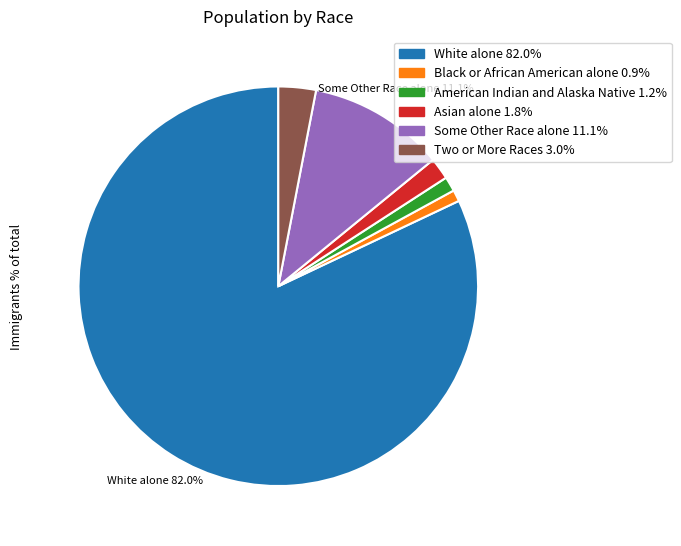

How many slices are in this pie chart?

6